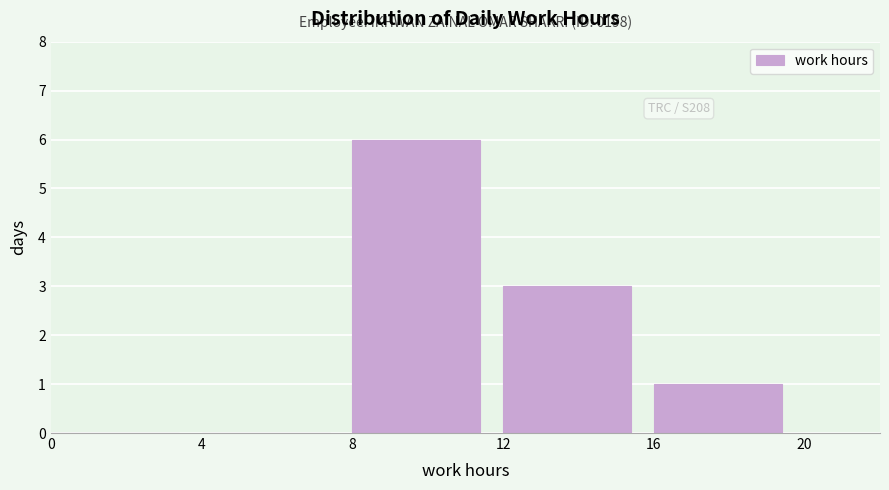

Over which range of the x-axis is the bar tallest?

8 to 12